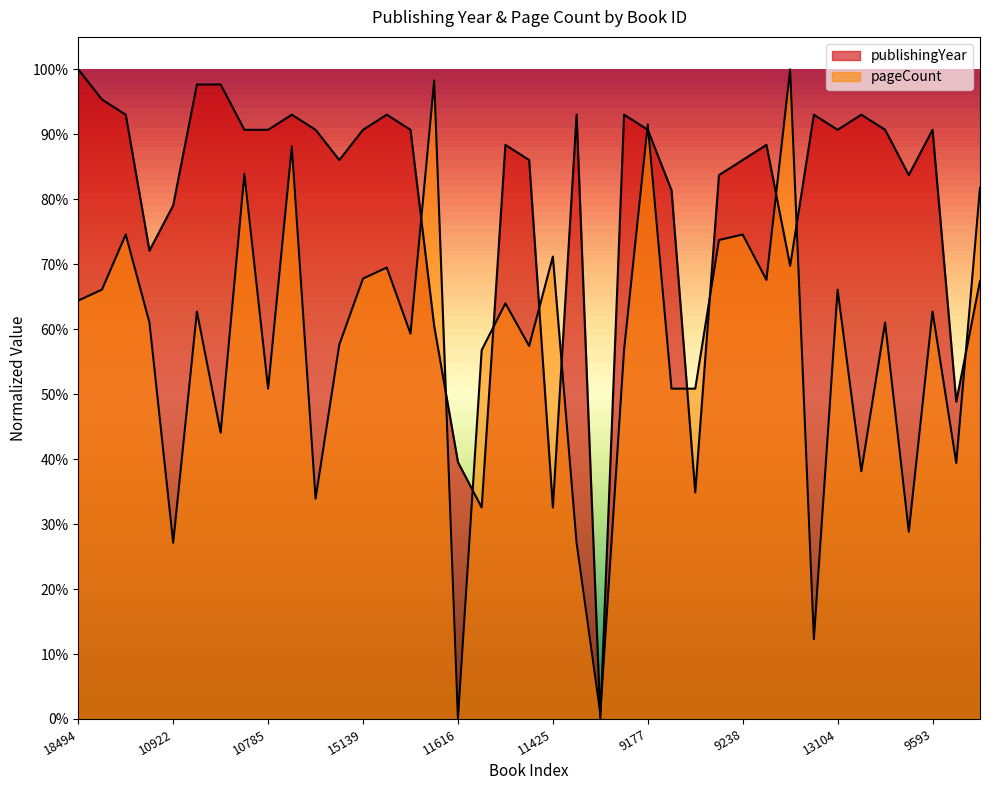

What position from the left is 11425?

21